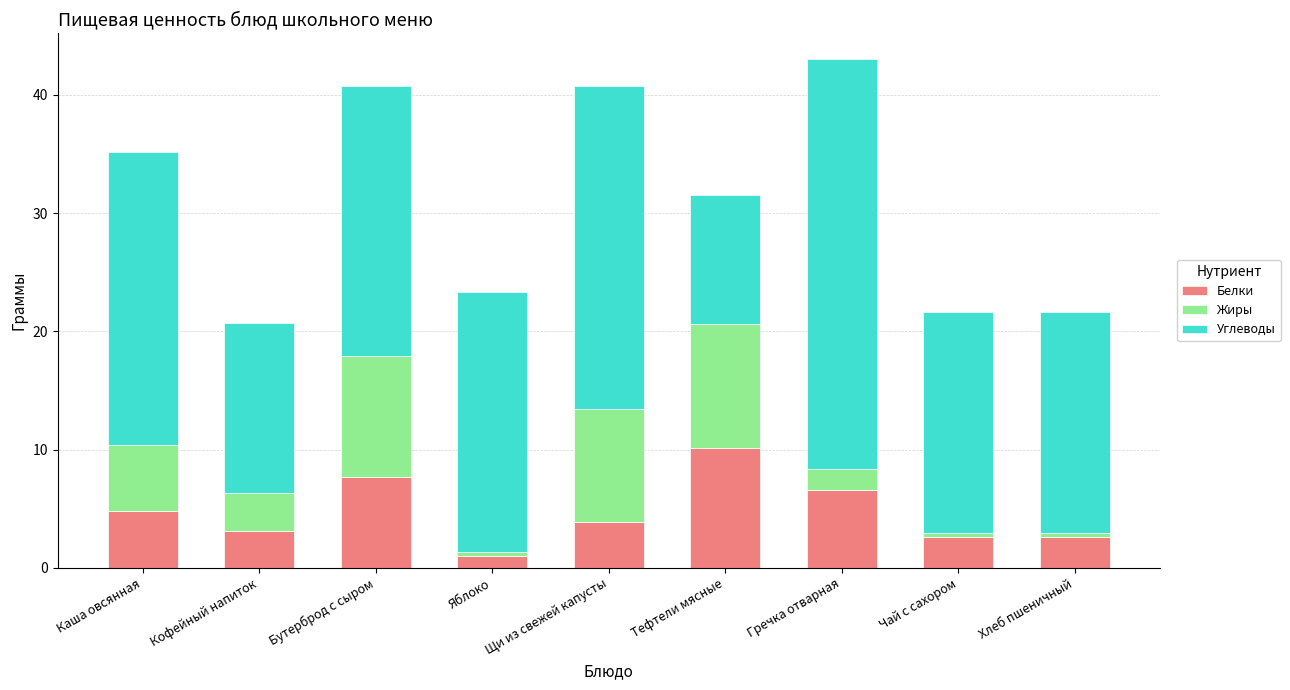

The Белки series shows 4.8 at Каша овсянная. True or false?

True